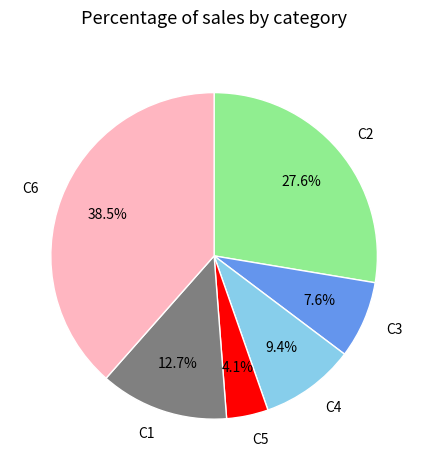

Count the number of slices in the pie.

6